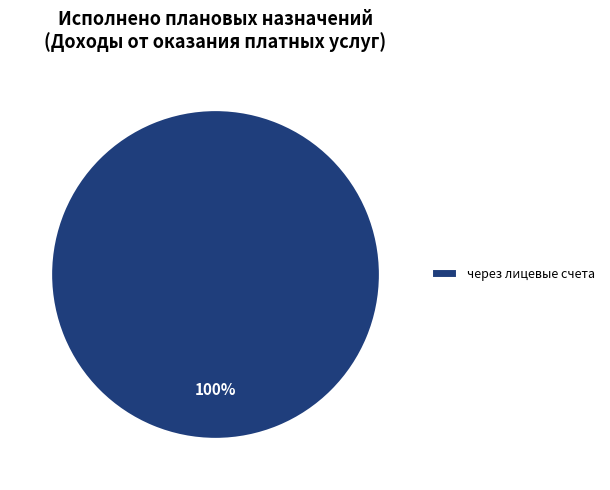

True or false: через лицевые счета accounts for 100% of the total.

True